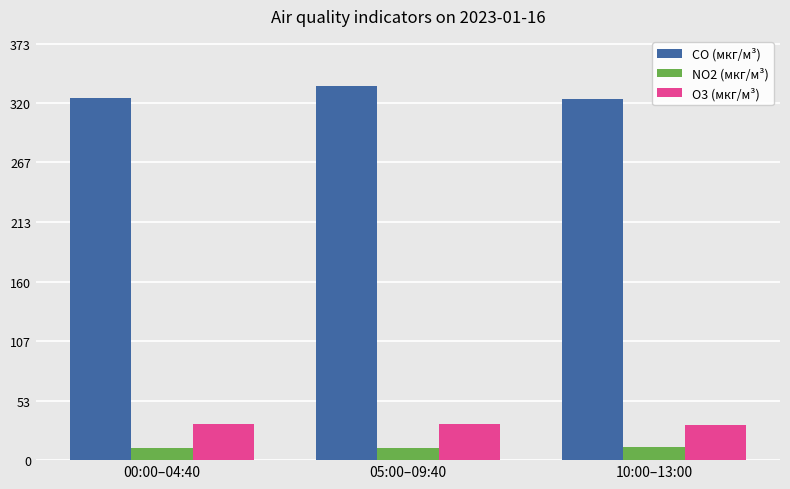

At 00:00–04:40, list the series in order from largest to smallest.

CO (мкг/м³), O3 (мкг/м³), NO2 (мкг/м³)